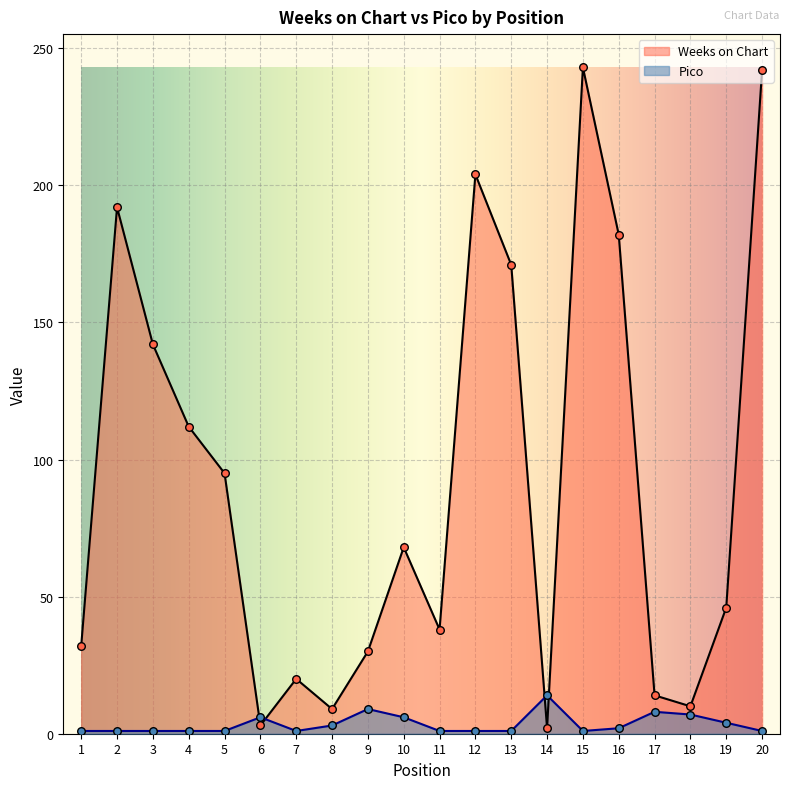

At which category is the sum across all series the highest?

15